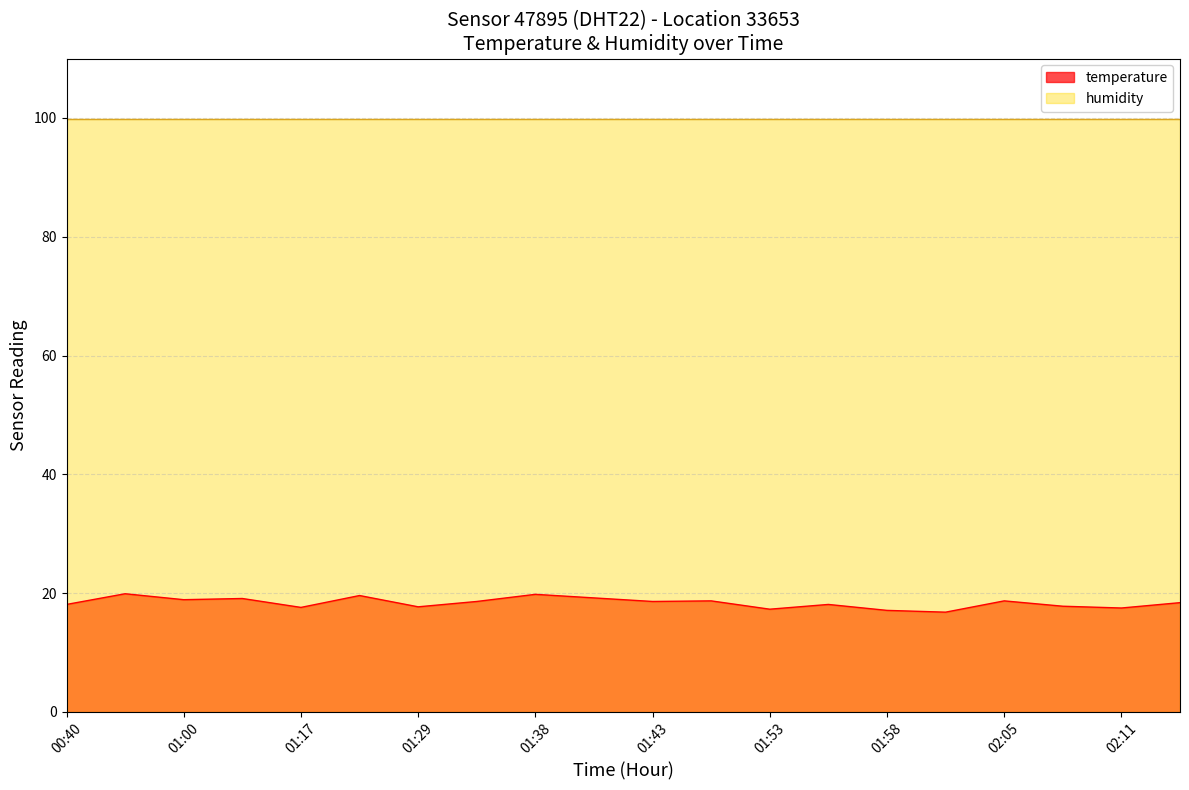

What is the value of the 5th point from the left?

17.6